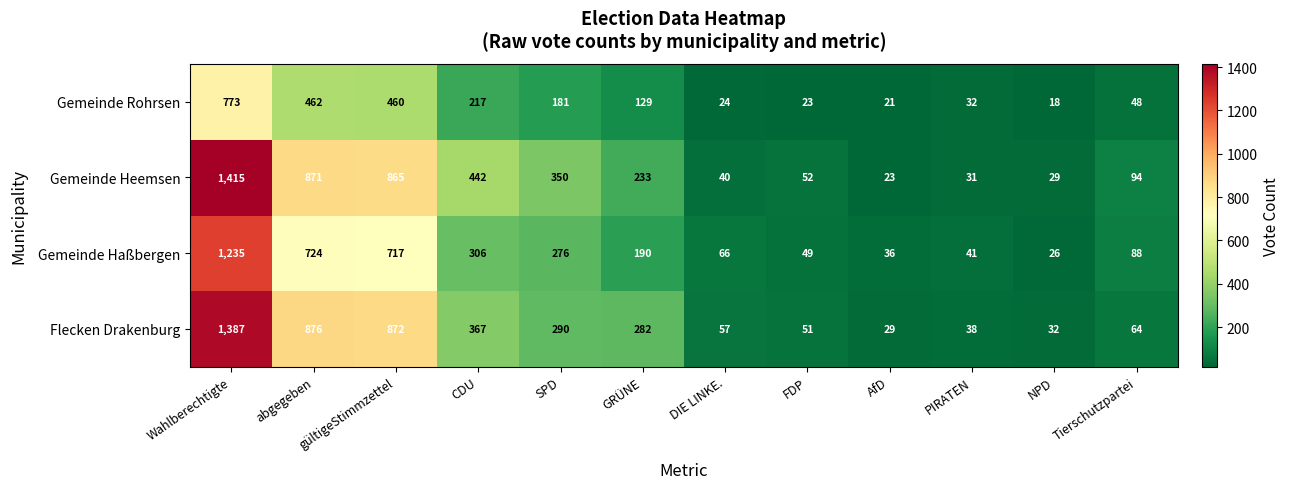

How many categories are shown in the chart?

12